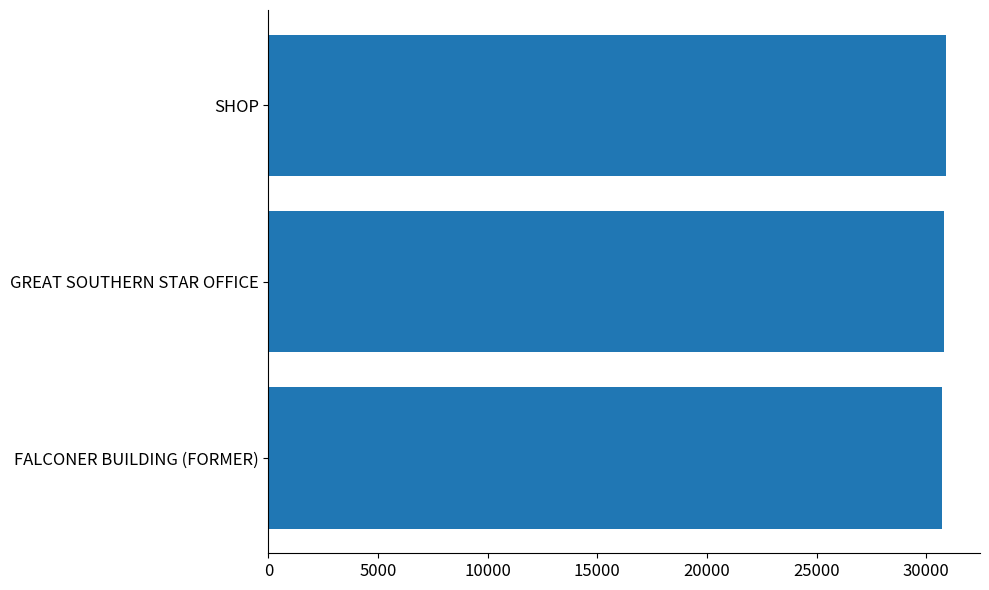

What is the maximum value shown in the chart?

30911